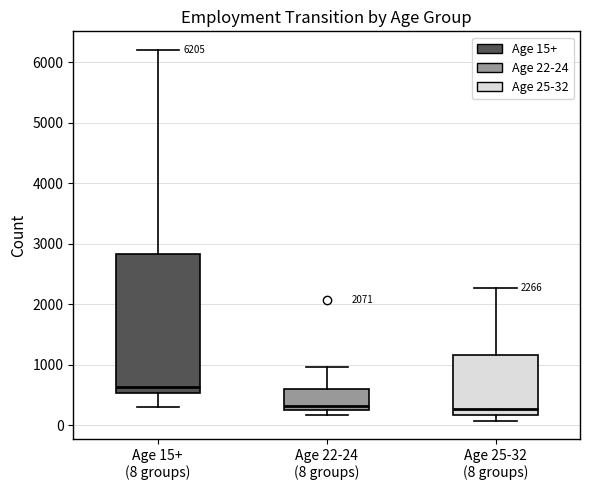

Which box has the highest median line?

Age 15+ (8 groups)